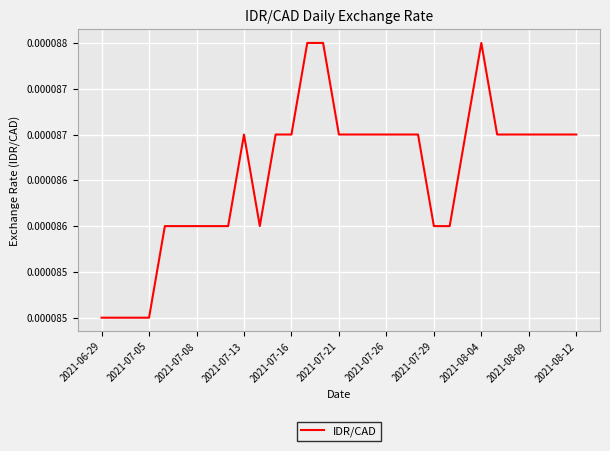

Does the chart have visible grid lines?

Yes